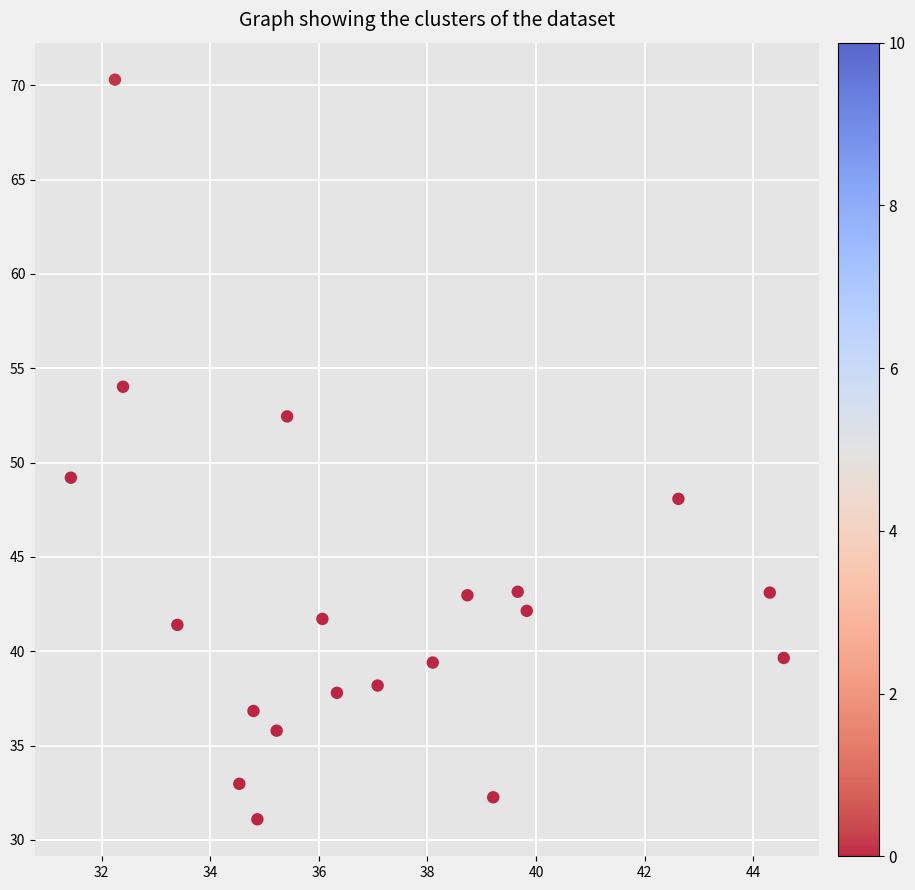

What is the range of Y values (max minus min)?

39.2